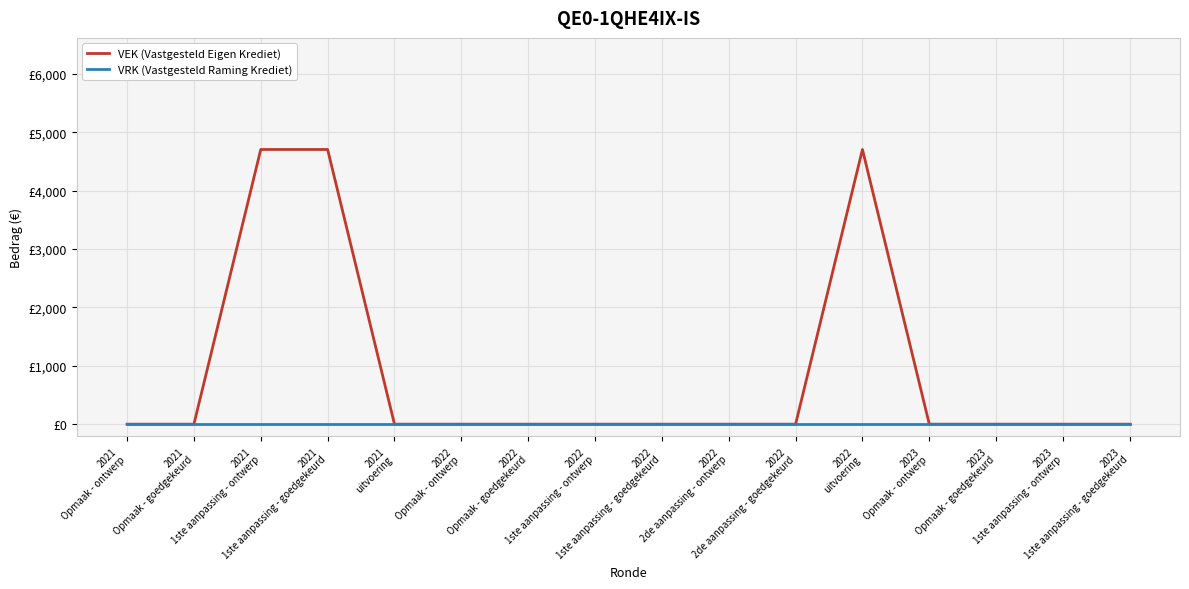

True or false: VRK (Vastgesteld Raming Krediet) and VEK (Vastgesteld Eigen Krediet) intersect in this chart.

False